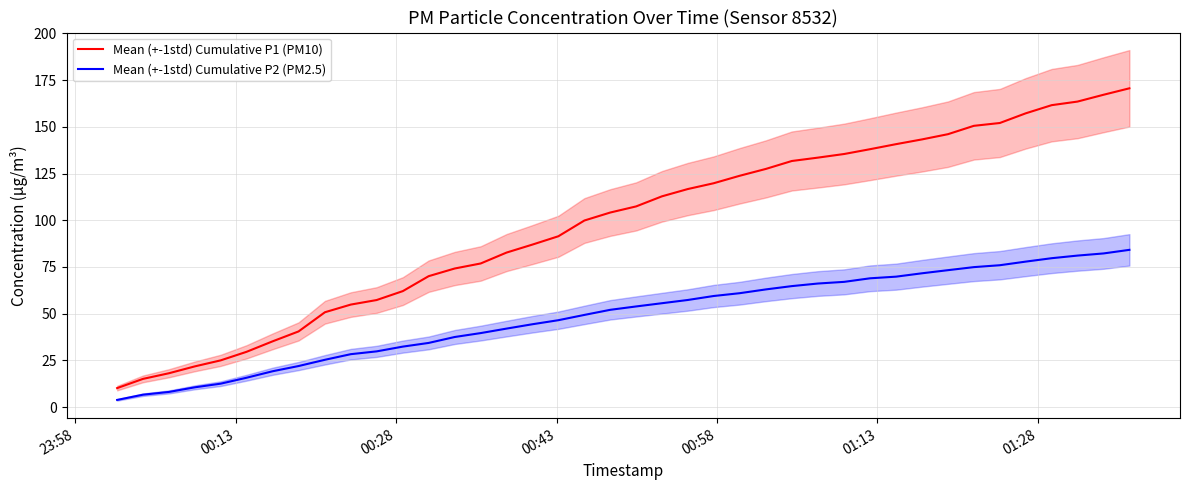

True or false: Mean (+-1std) Cumulative P1 (PM10) and Mean (+-1std) Cumulative P2 (PM2.5) cross at least once.

False